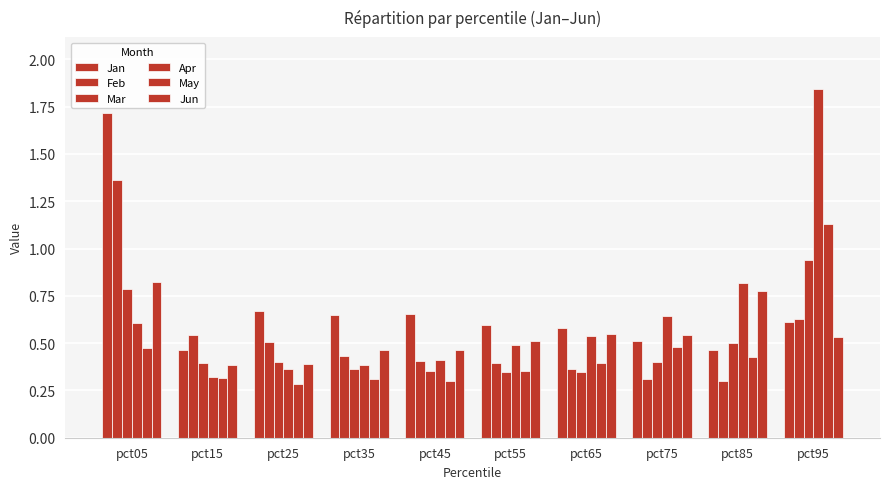

How many bars are there in each group?

6